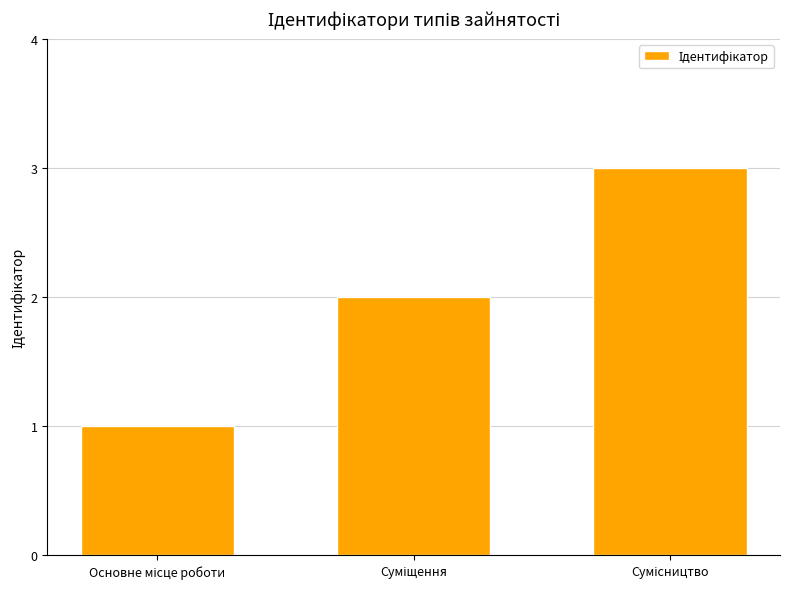

What is the maximum value shown in the chart?

3